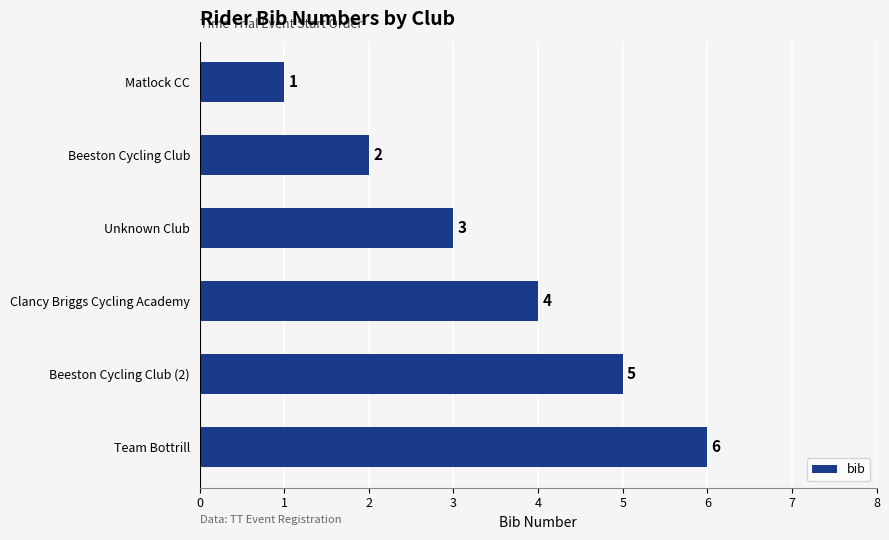

How many values are below 4?

3